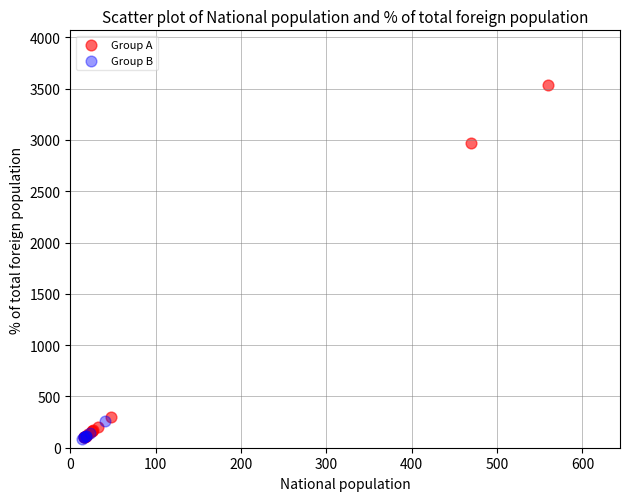

What are all the series names shown in the legend?

Group A, Group B